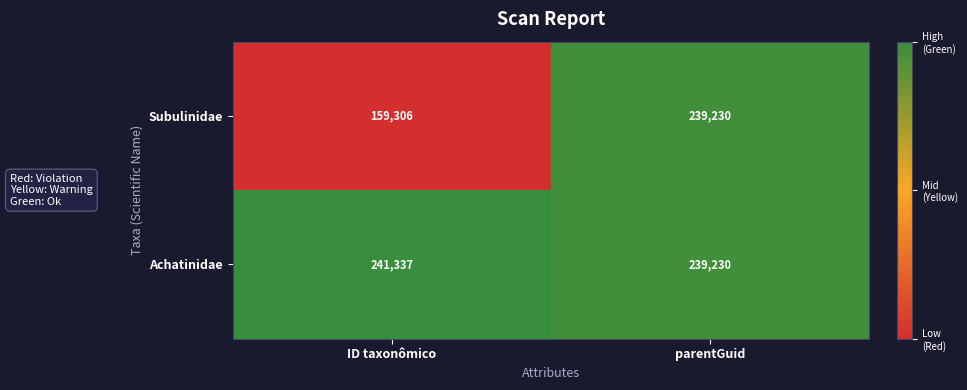

Rank the series by their maximum value, from lowest to highest.

Subulinidae, Achatinidae